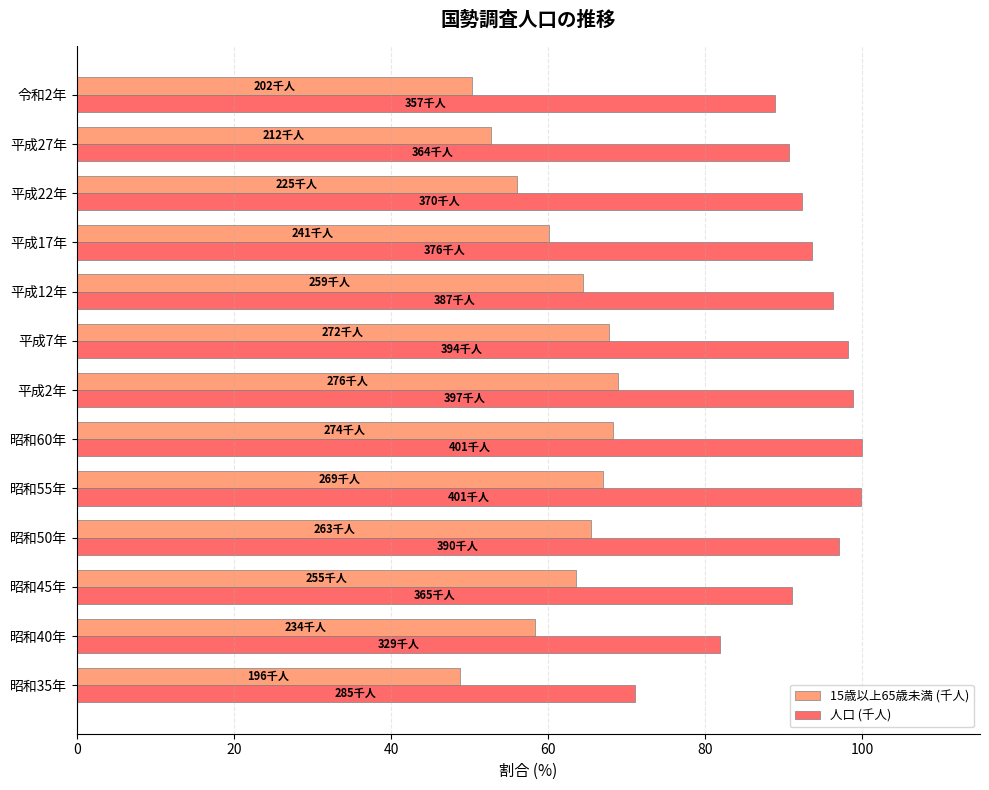

Which series has the widest spread of values?

人口 (千人)